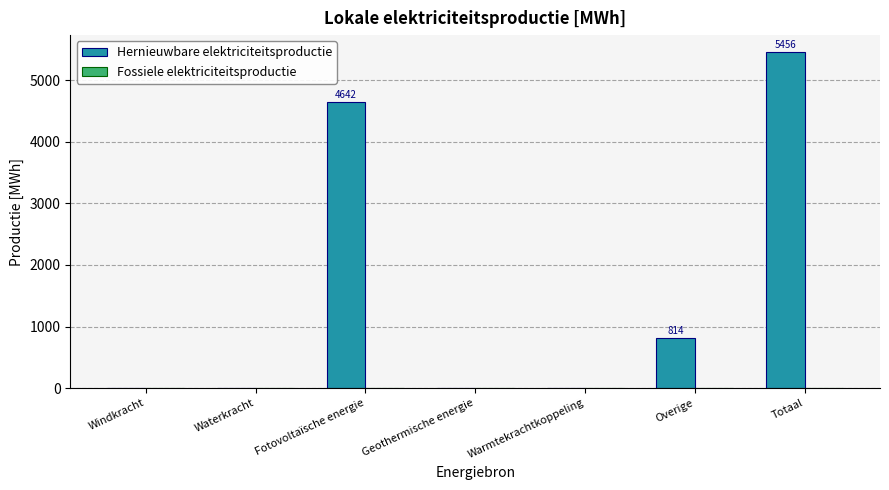

What is the maximum value shown in the chart?

5456.2